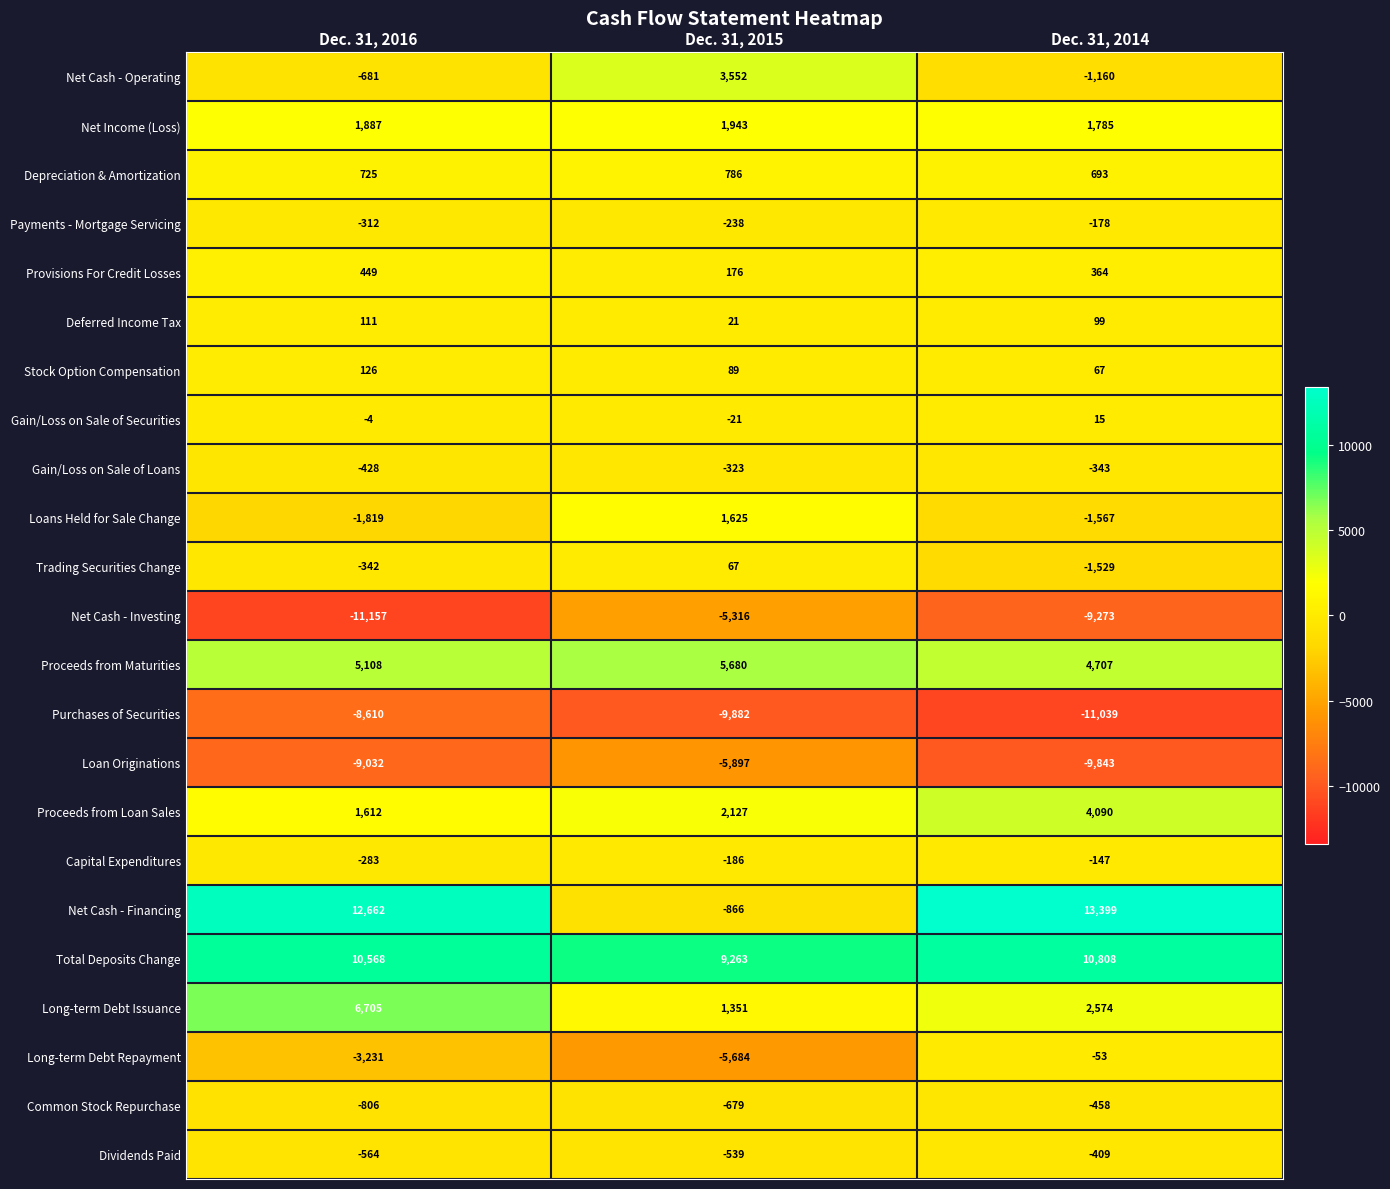

Rank the series by their maximum value, from lowest to highest.

Purchases of Securities, Loan Originations, Net Cash - Investing, Common Stock Repurchase, Dividends Paid, Gain/Loss on Sale of Loans, Payments - Mortgage Servicing, Capital Expenditures, Long-term Debt Repayment, Gain/Loss on Sale of Securities, Trading Securities Change, Deferred Income Tax, Stock Option Compensation, Provisions For Credit Losses, Depreciation & Amortization, Loans Held for Sale Change, Net Income (Loss), Net Cash - Operating, Proceeds from Loan Sales, Proceeds from Maturities, Long-term Debt Issuance, Total Deposits Change, Net Cash - Financing